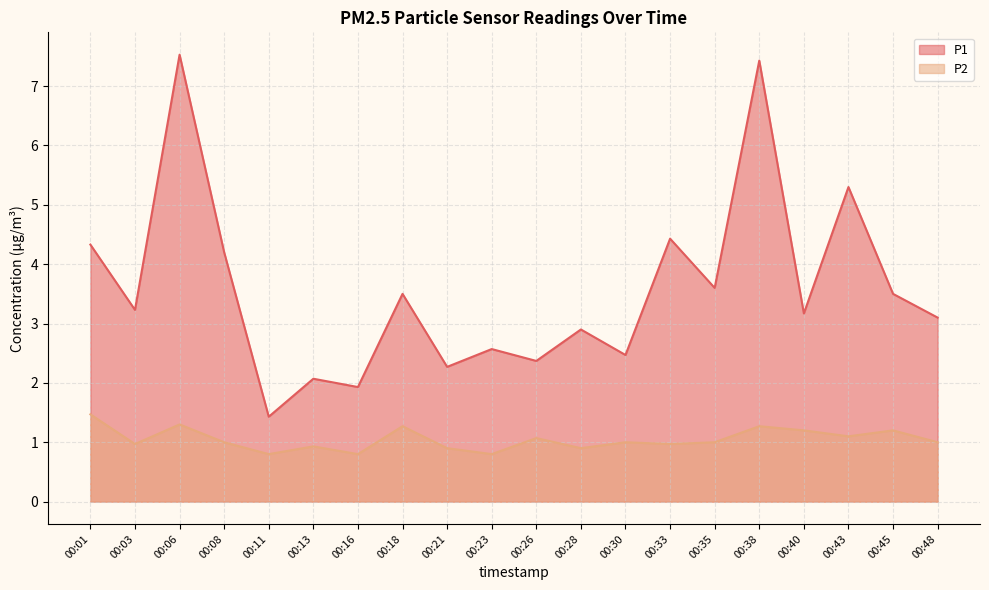

Reading left to right, transcribe all the data shown in this chart.

P1: 00:01=4.3	00:03=3.2	00:06=7.5	00:08=4.2	00:11=1.4	00:13=2.1	00:16=1.9	00:18=3.5	00:21=2.3	00:23=2.6	00:26=2.4	00:28=2.9	00:30=2.5	00:33=4.4	00:35=3.6	00:38=7.4	00:40=3.2	00:43=5.3	00:45=3.5	00:48=3.1
P2: 00:01=1.5	00:03=1.0	00:06=1.3	00:08=1.0	00:11=0.8	00:13=0.9	00:16=0.8	00:18=1.3	00:21=0.9	00:23=0.8	00:26=1.1	00:28=0.9	00:30=1.0	00:33=1.0	00:35=1.0	00:38=1.3	00:40=1.2	00:43=1.1	00:45=1.2	00:48=1.0